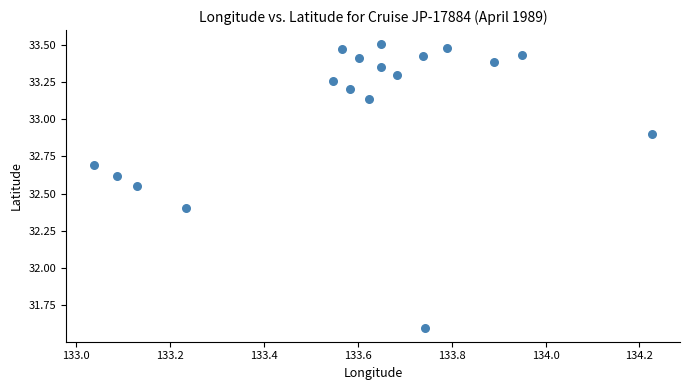

What is the range of Y values (max minus min)?

1.9